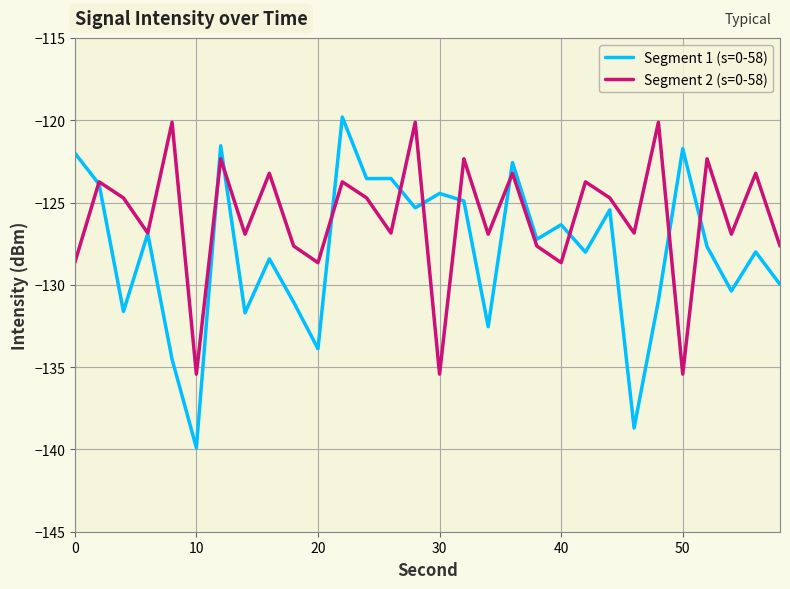

What is the sum of all Segment 2 (s=0-58) values?

-3779.0